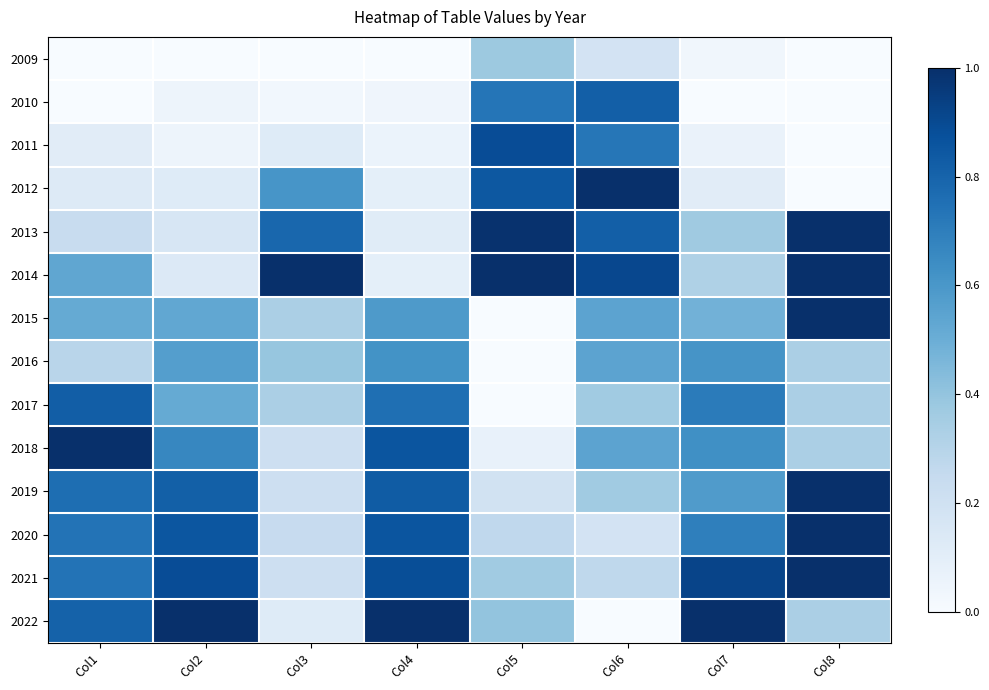

What is the greatest value displayed?

1.0